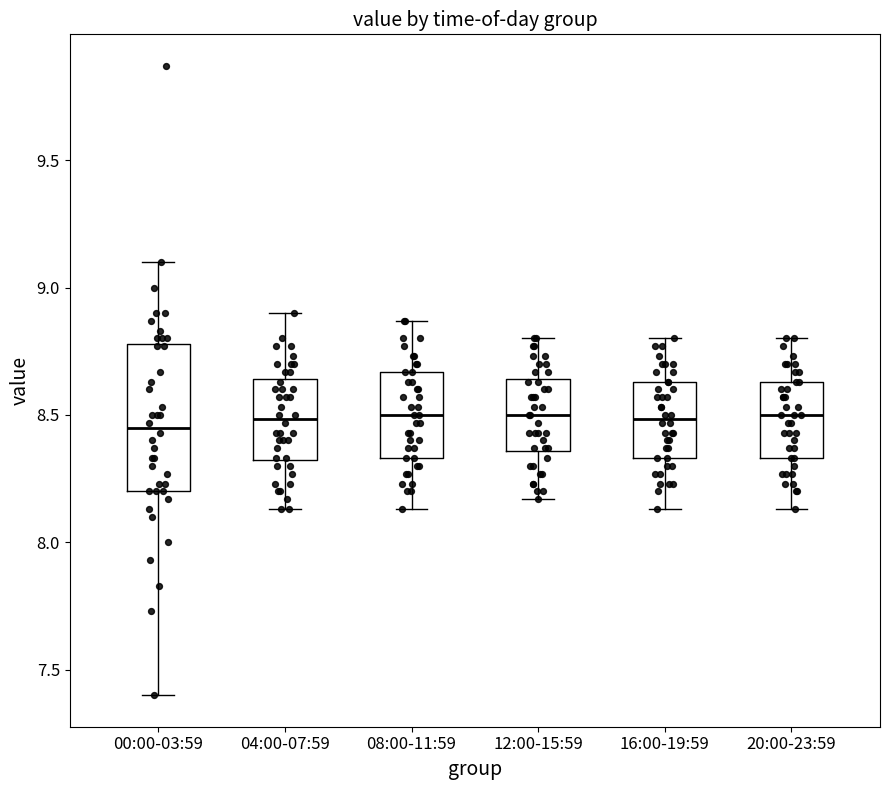

Reading left to right, read every box against the y-axis: the position of its median line, the range the box covers, and the ends of its whiskers. The values are not printed on the chart, so give them approximately, as read against the axis.

00:00-03:59: median 8.45, box 8.20 to 8.80, whiskers 7.40 to 9.10
04:00-07:59: median 8.50, box 8.30 to 8.65, whiskers 8.15 to 8.90
08:00-11:59: median 8.50, box 8.35 to 8.65, whiskers 8.15 to 8.85
12:00-15:59: median 8.50, box 8.35 to 8.65, whiskers 8.15 to 8.80
16:00-19:59: median 8.50, box 8.35 to 8.65, whiskers 8.15 to 8.80
20:00-23:59: median 8.50, box 8.35 to 8.65, whiskers 8.15 to 8.80